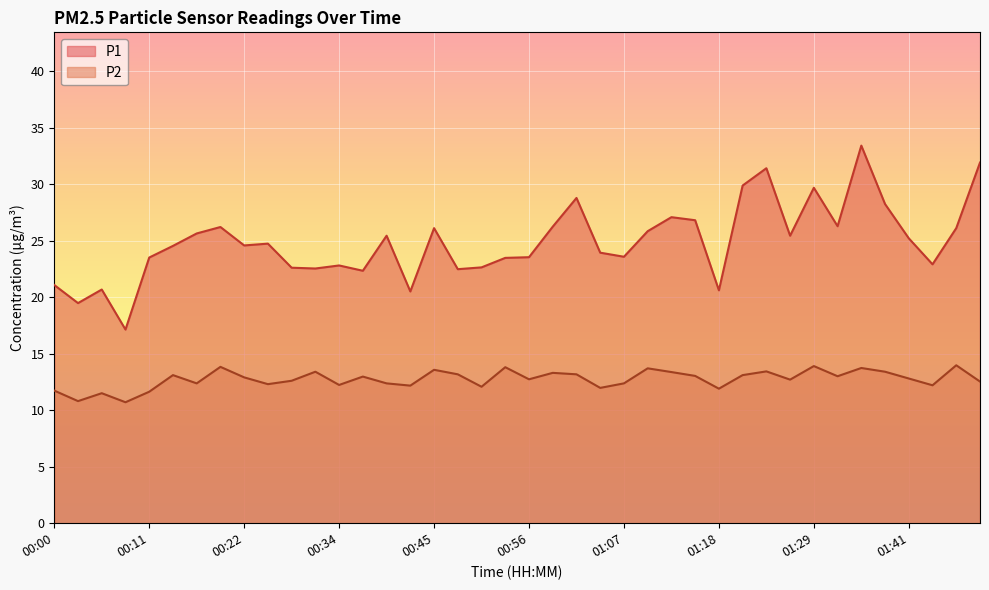

What is the difference between the maximum and minimum values in the P2 series?

3.3